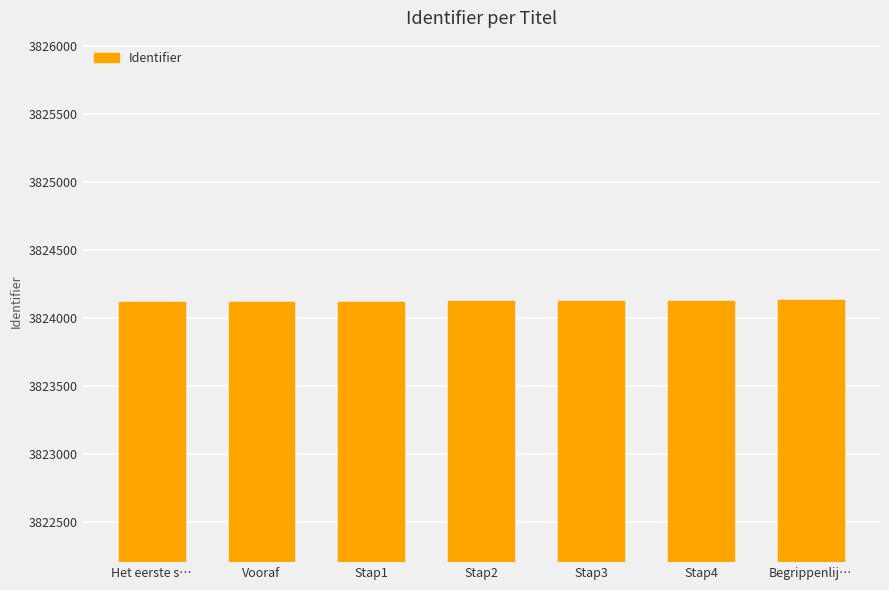

What is the minimum value shown in the chart?

3824113